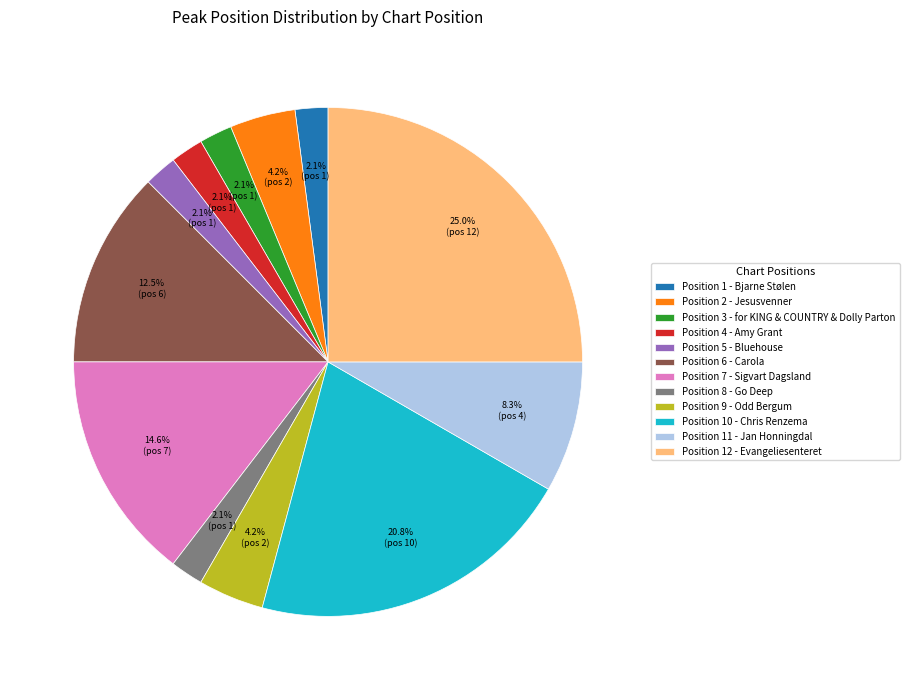

How many slices are in this pie chart?

12